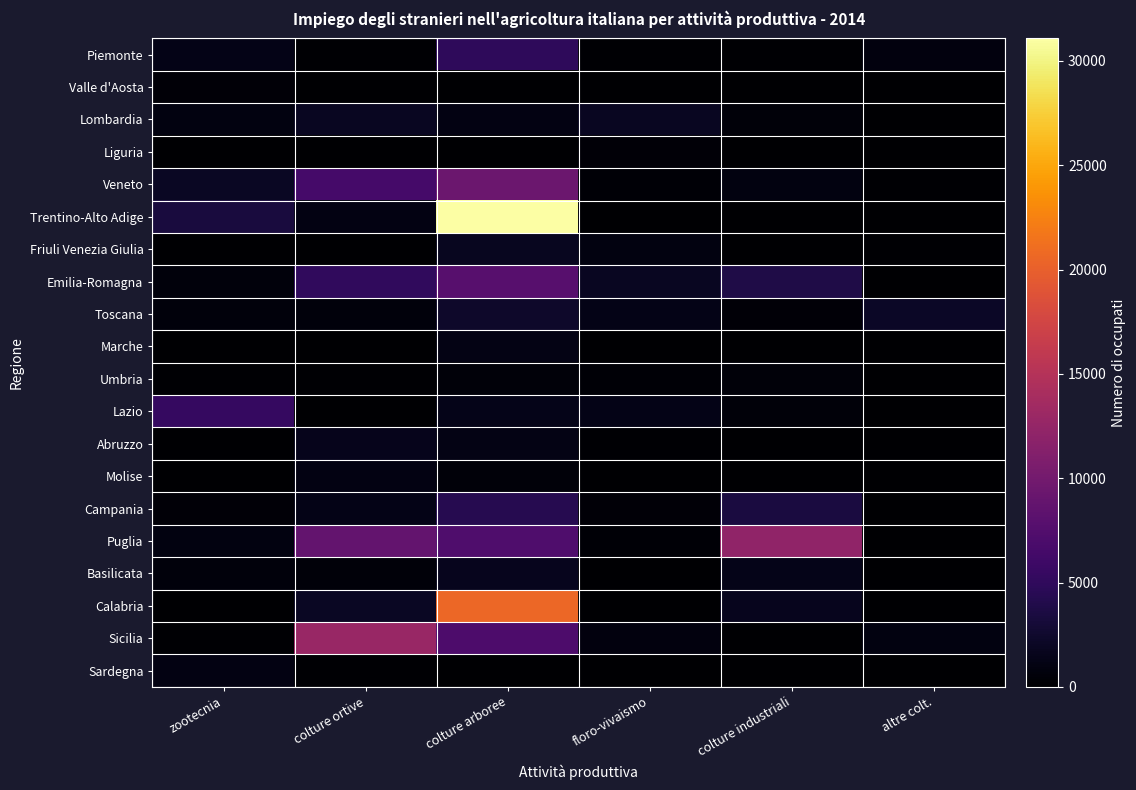

Between zootecnia and colture arboree, which series saw the biggest shift?

Trentino-Alto Adige